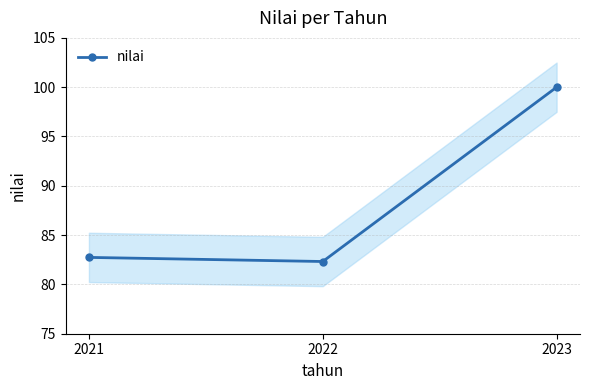

What is the value of the 2nd point from the left?

82.3